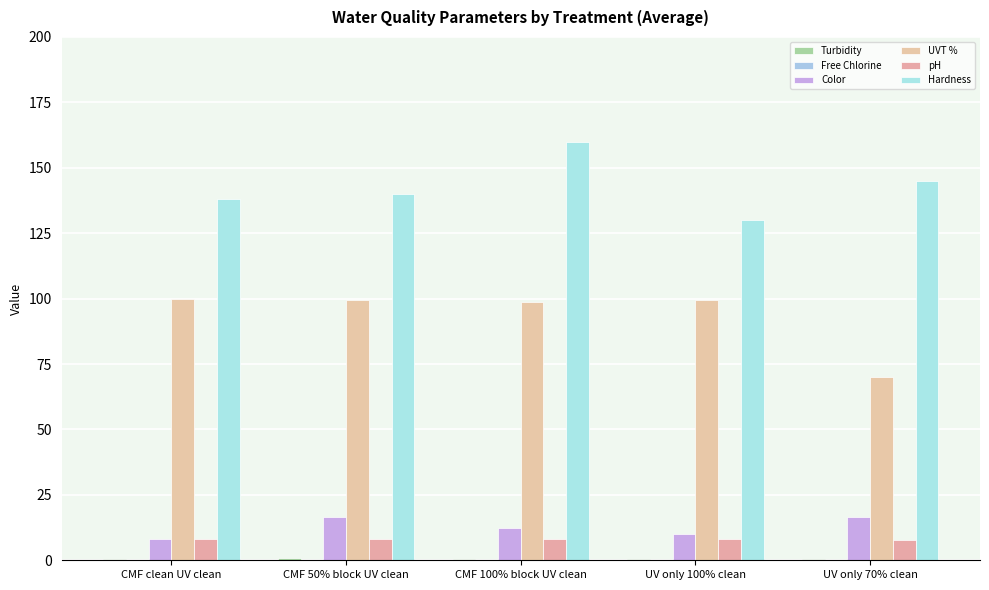

Between CMF clean UV clean and UV only 70% clean, which series saw the biggest shift?

UVT %